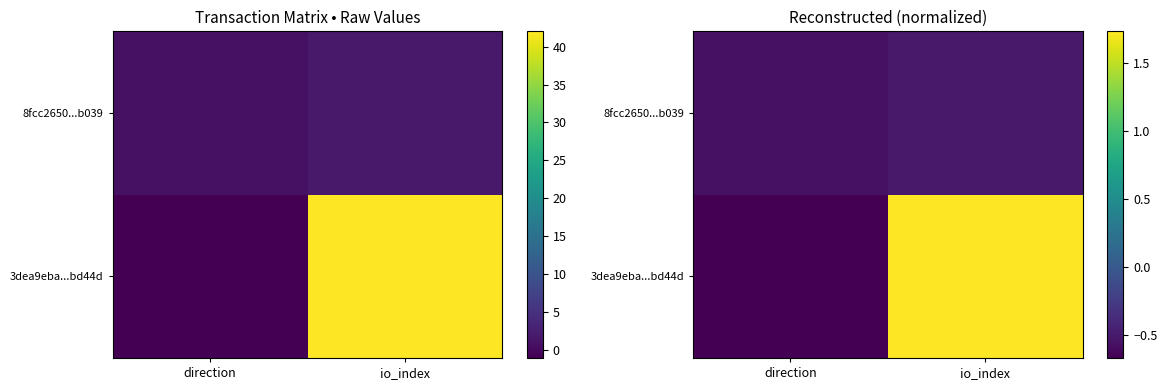

Which has a higher value, io_index or direction?

io_index